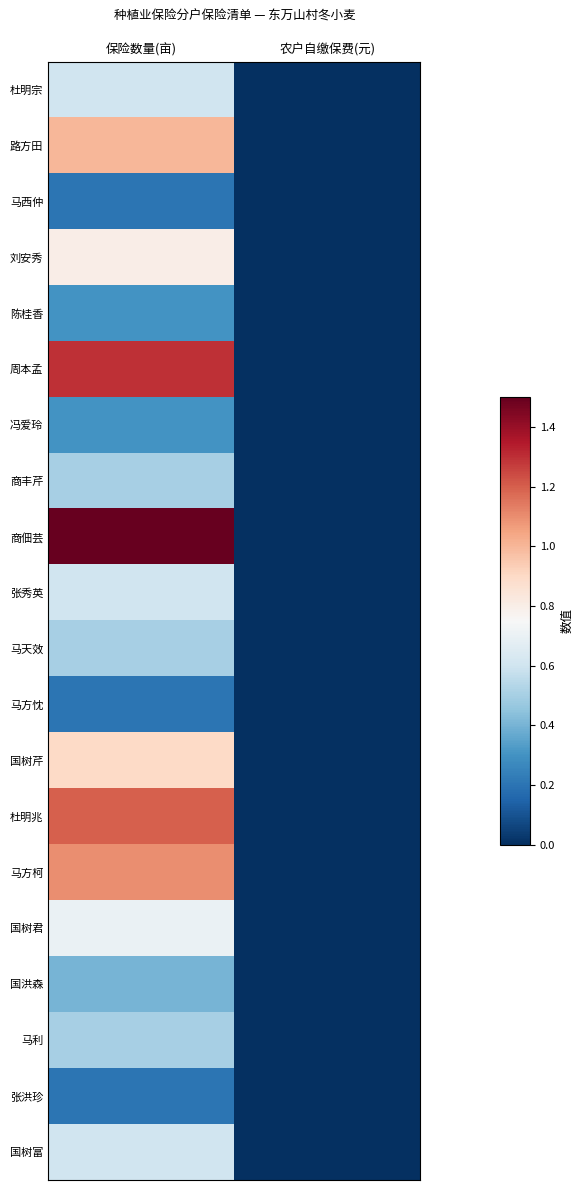

Reading right to left, what are all the values shown in this chart?

杜明宗: 农户自缴保费(元)=0.0	保险数量(亩)=0.6
路方田: 农户自缴保费(元)=0.0	保险数量(亩)=1.0
马西仲: 农户自缴保费(元)=0.0	保险数量(亩)=0.2
刘安秀: 农户自缴保费(元)=0.0	保险数量(亩)=0.8
陈桂香: 农户自缴保费(元)=0.0	保险数量(亩)=0.3
周本孟: 农户自缴保费(元)=0.0	保险数量(亩)=1.3
冯爱玲: 农户自缴保费(元)=0.0	保险数量(亩)=0.3
商丰芹: 农户自缴保费(元)=0.0	保险数量(亩)=0.5
商佃芸: 农户自缴保费(元)=0.0	保险数量(亩)=1.5
张秀英: 农户自缴保费(元)=0.0	保险数量(亩)=0.6
马天效: 农户自缴保费(元)=0.0	保险数量(亩)=0.5
马方忱: 农户自缴保费(元)=0.0	保险数量(亩)=0.2
国树芹: 农户自缴保费(元)=0.0	保险数量(亩)=0.9
杜明兆: 农户自缴保费(元)=0.0	保险数量(亩)=1.2
马方柯: 农户自缴保费(元)=0.0	保险数量(亩)=1.1
国树君: 农户自缴保费(元)=0.0	保险数量(亩)=0.7
国洪森: 农户自缴保费(元)=0.0	保险数量(亩)=0.4
马利: 农户自缴保费(元)=0.0	保险数量(亩)=0.5
张洪珍: 农户自缴保费(元)=0.0	保险数量(亩)=0.2
国树富: 农户自缴保费(元)=0.0	保险数量(亩)=0.6